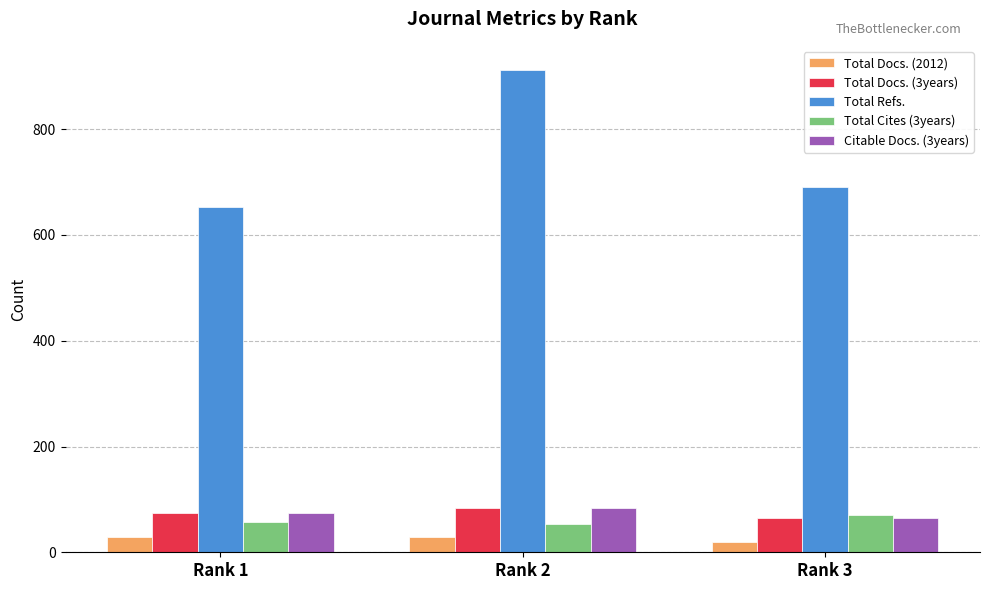

At which category is the sum across all series the highest?

Rank 2